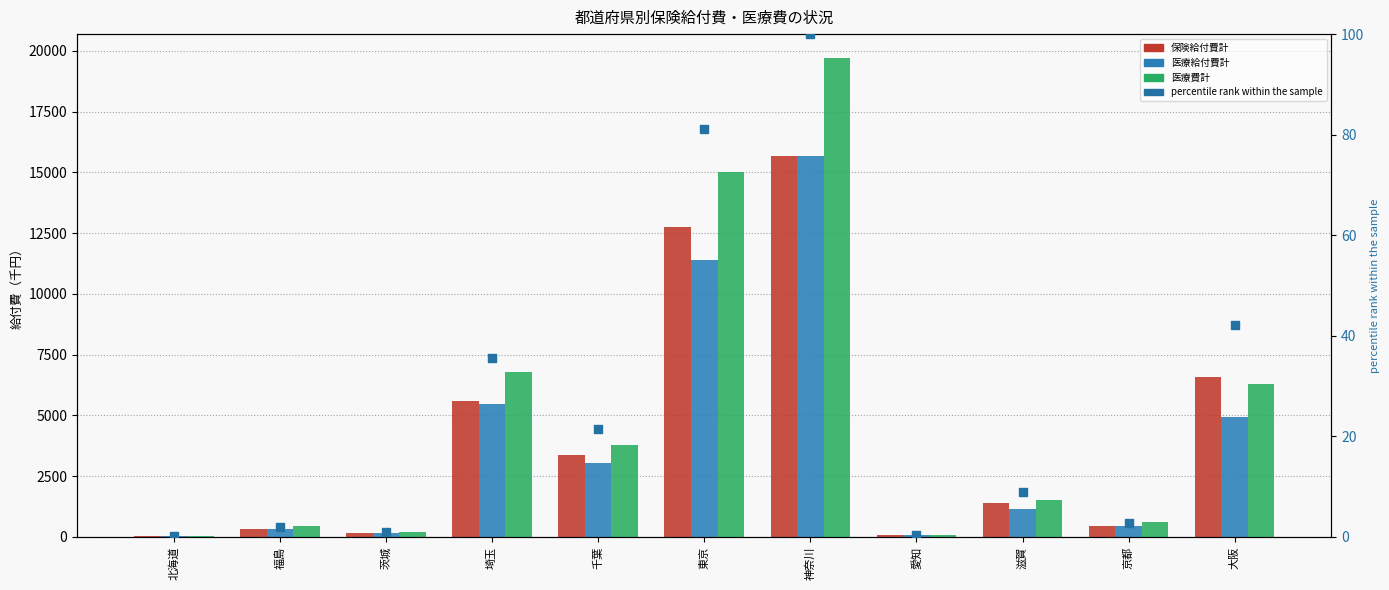

Which series has the largest Y range (max minus min)?

医療費計